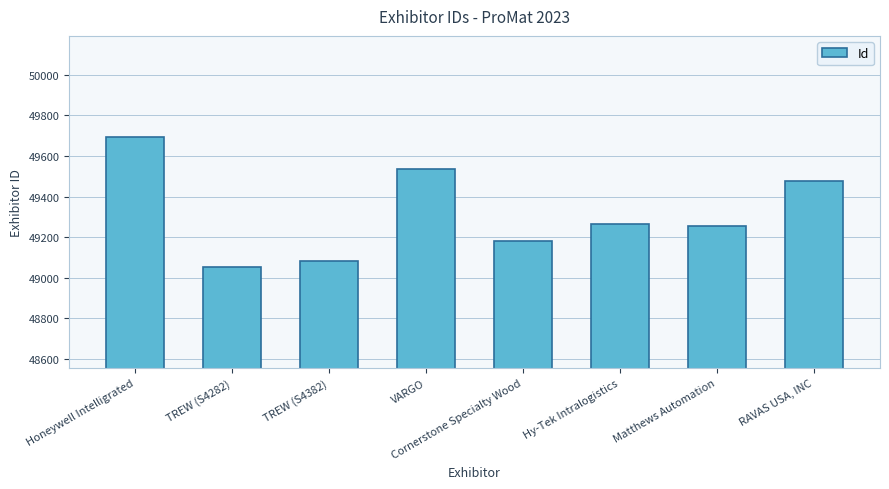

Rank the categories by value from lowest to highest.

TREW (S4282), TREW (S4382), Cornerstone Specialty Wood, Matthews Automation, Hy-Tek Intralogistics, RAVAS USA, INC, VARGO, Honeywell Intelligrated